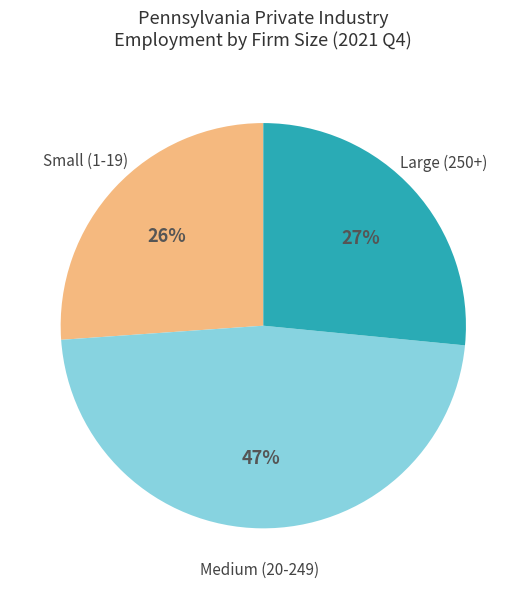

To the nearest percent, what is the difference between the largest and smallest slice percentages?

21%